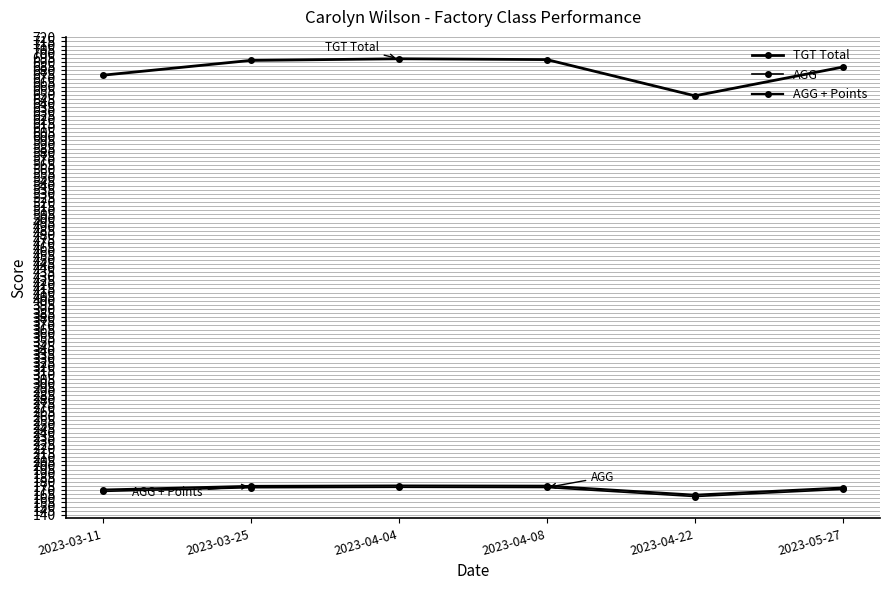

Is it true that AGG equals 173.5 at 2023-04-04?

True